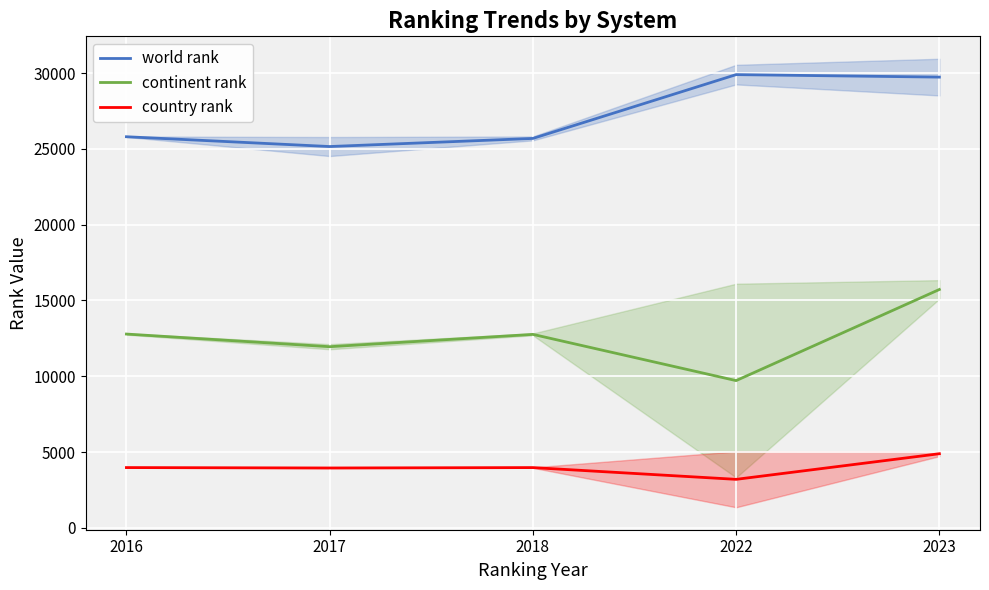

True or false: continent rank and country rank cross at least once.

False